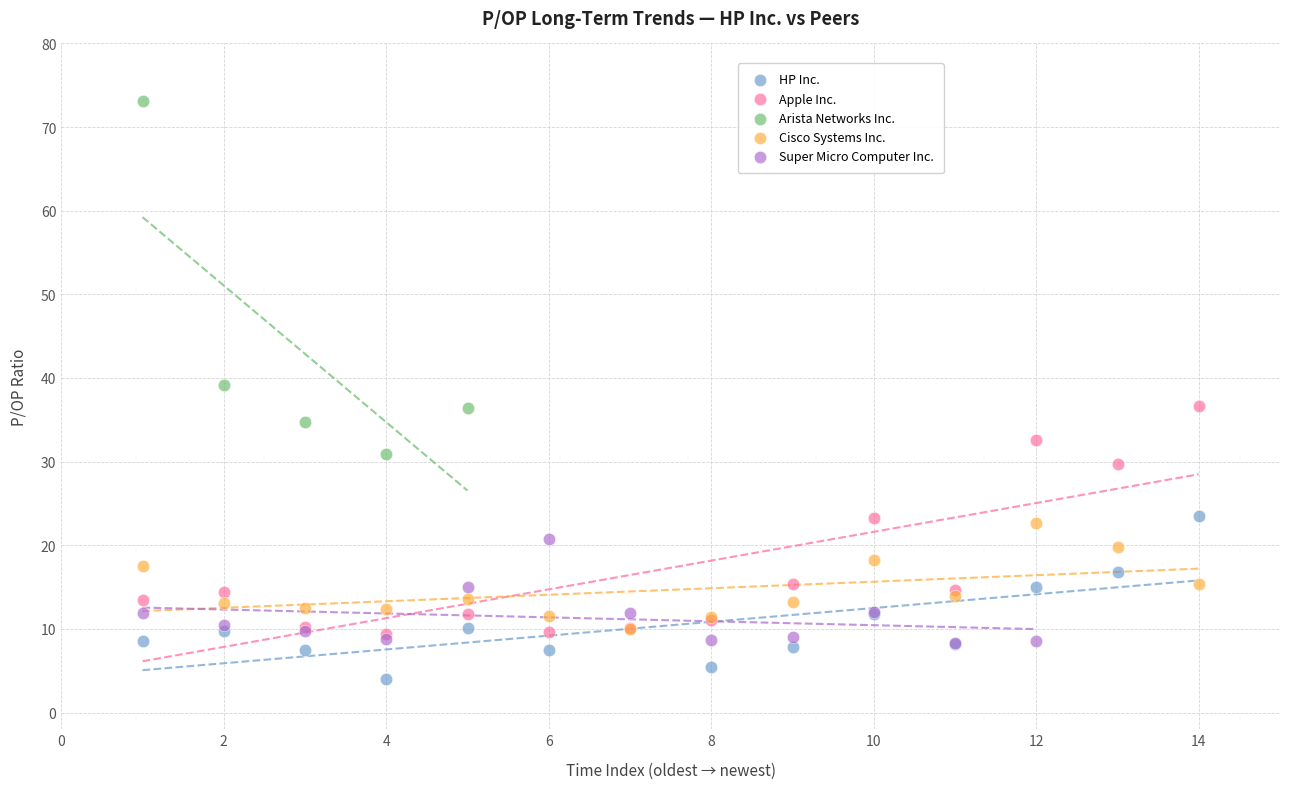

Which series has the largest Y range (max minus min)?

Arista Networks Inc.